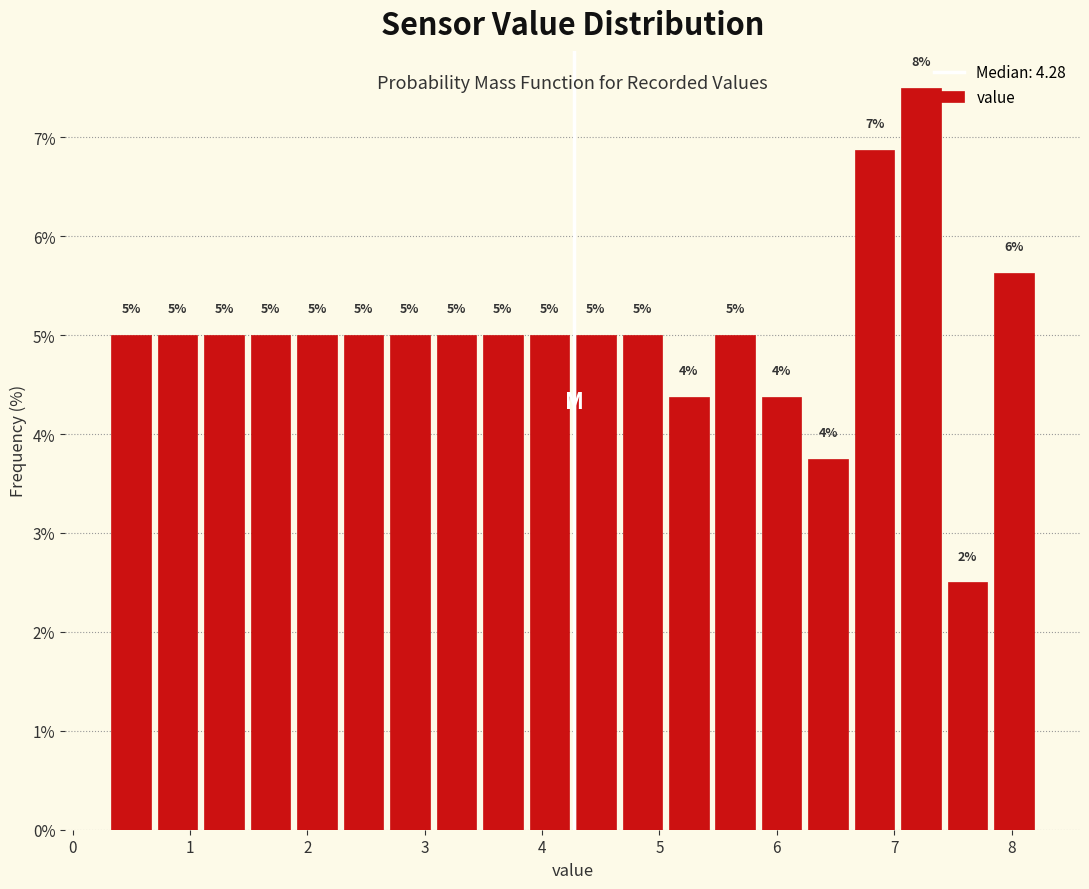

Around what value on the x-axis is the tallest bar? Give the approximate position of its centre, as read against the axis.

7.2